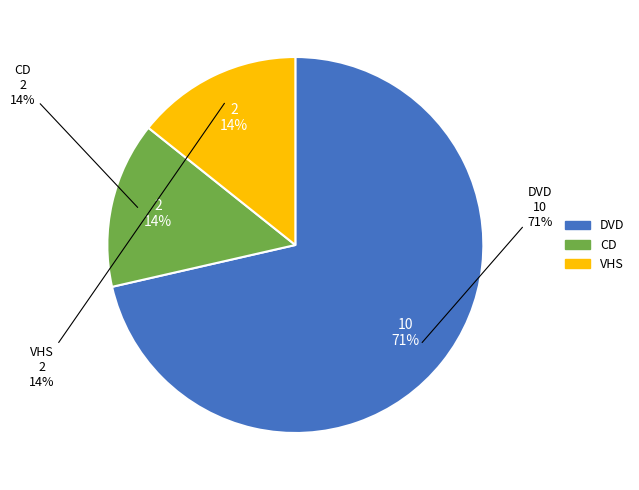

What is the total percentage of CD and VHS?

28.6%